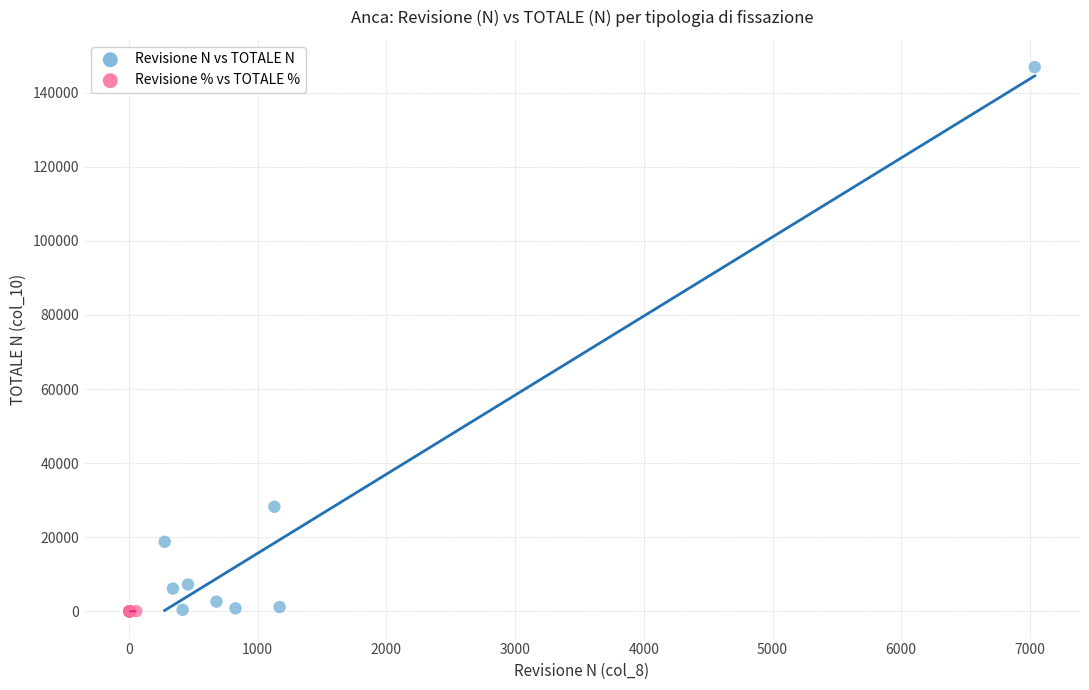

Which series contains the highest Y value?

Revisione N vs TOTALE N